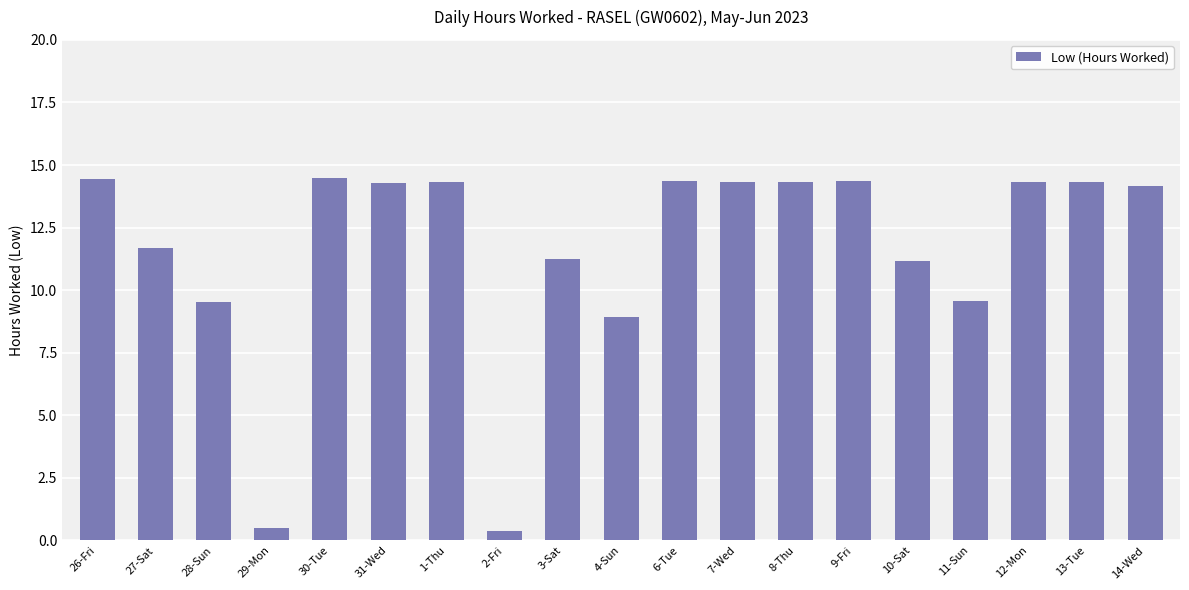

Where does the data first go above 14?

26-Fri